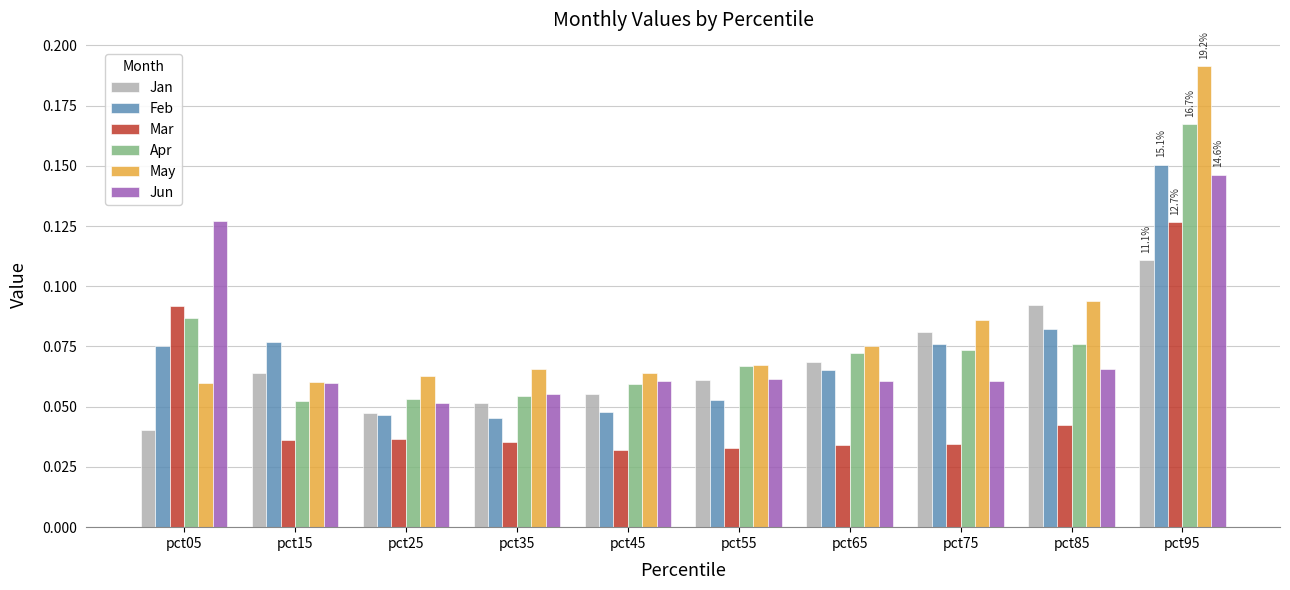

The value of Apr at pct55 is 0.0. True or false?

False